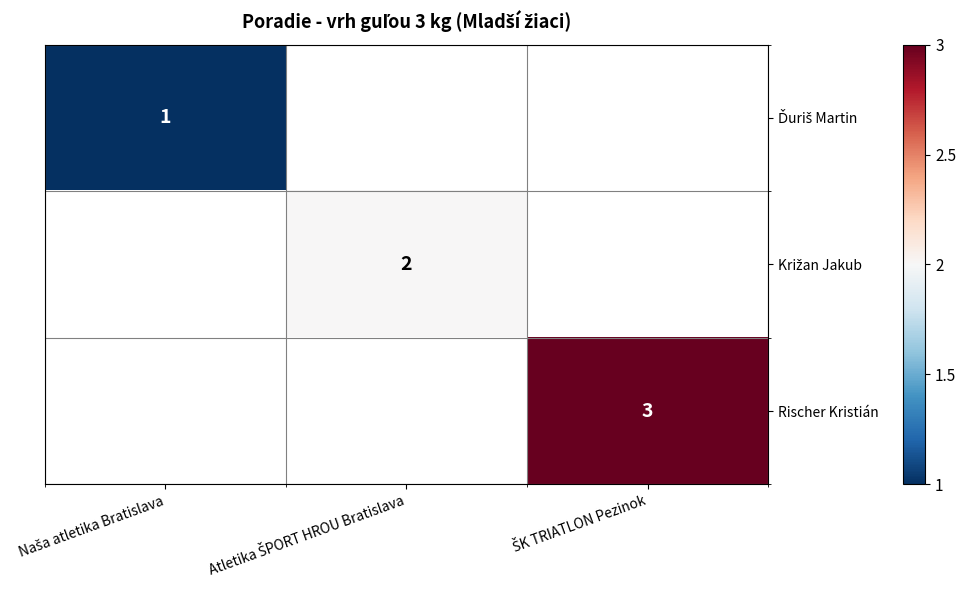

At which label is Ďuriš Martin closest to 1?

Naša atletika Bratislava